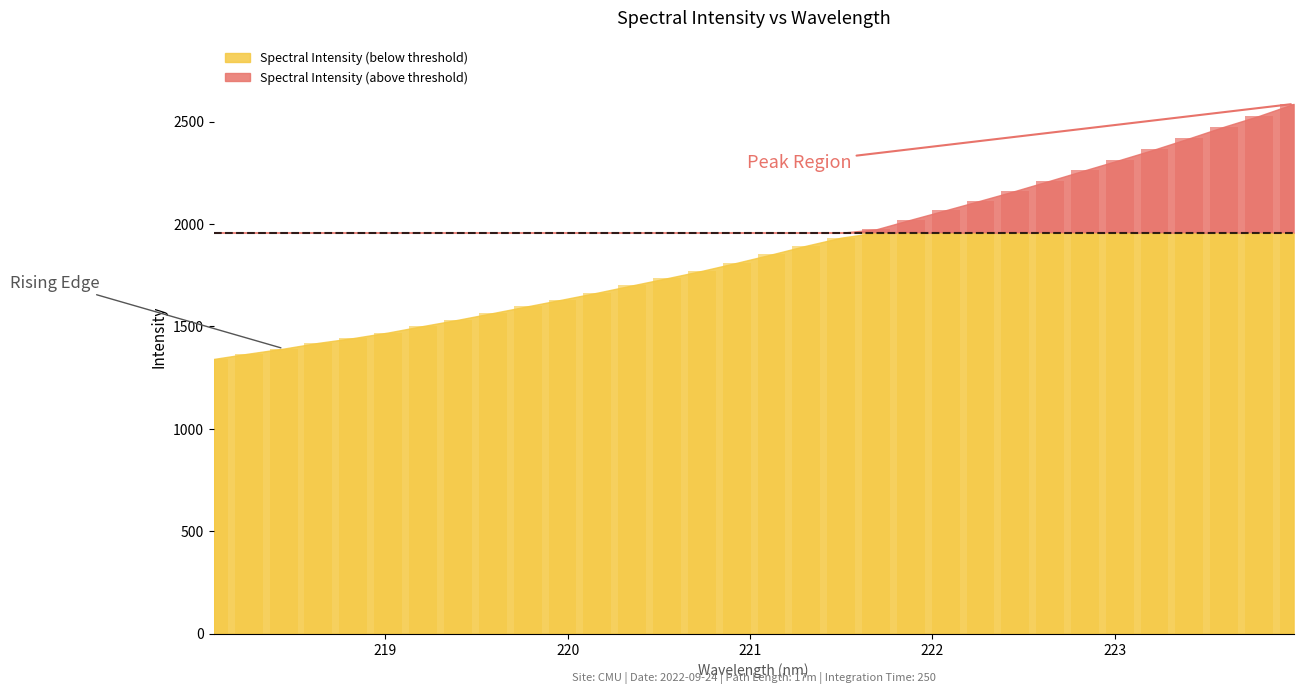

Reading left to right, list all the values displayed in this chart.

1341.0	1367.1	1391.4	1419.6	1442.9	1470.1	1501.8	1532.2	1565.0	1598.2	1631.0	1664.6	1700.1	1735.1	1771.1	1810.4	1851.4	1894.0	1933.3	1973.7	2021.1	2067.2	2114.1	2161.6	2211.7	2262.4	2312.7	2364.0	2418.7	2475.1	2527.7	2586.5